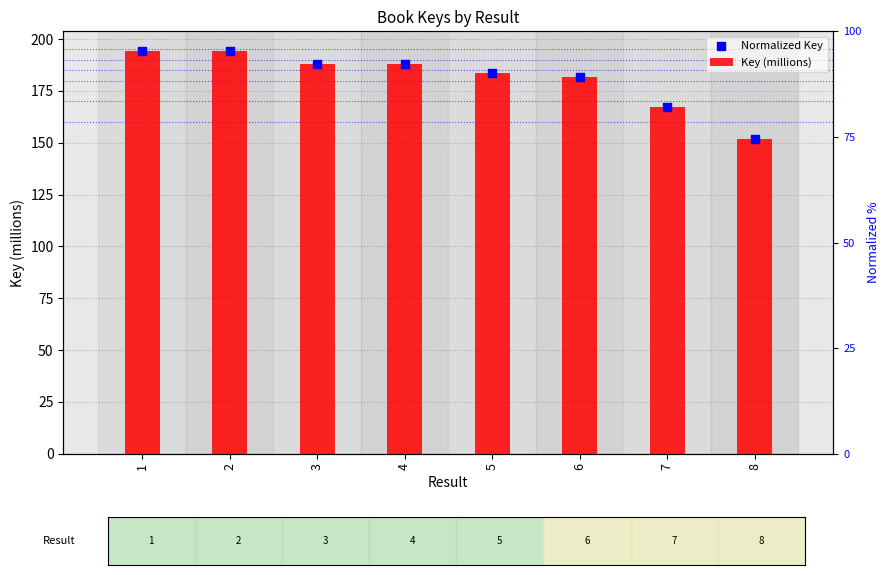

Which series contains the highest Y value?

Key (millions)